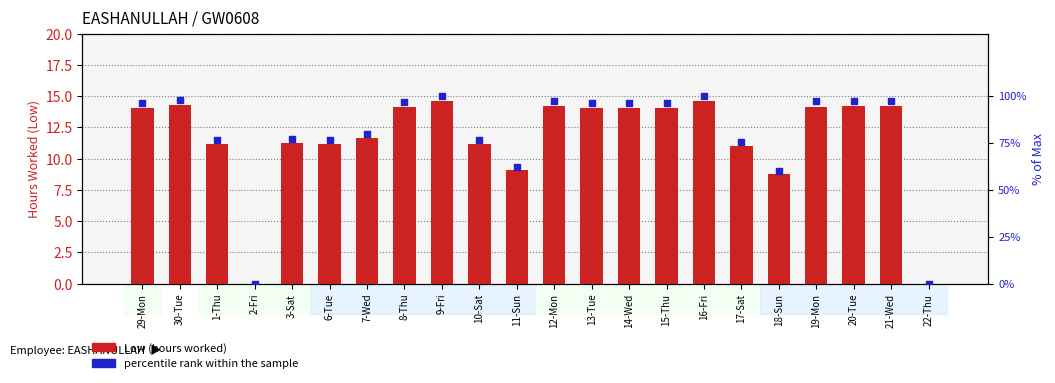

What is the total value across all series at 7-Wed?

91.3